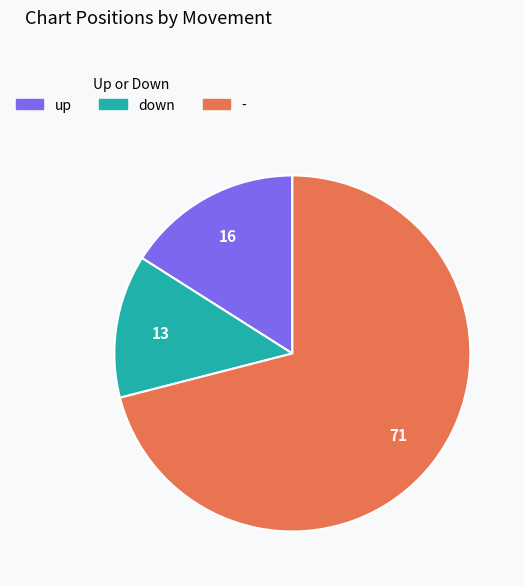

Which category has the biggest portion of the pie?

-